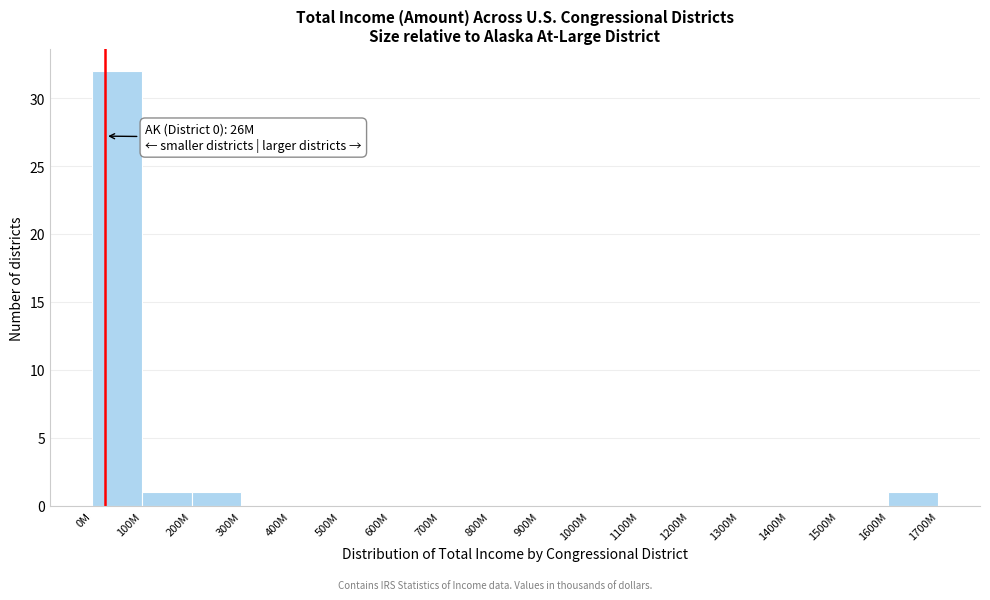

Reading left to right, transcribe all the data shown in this chart.

0M=32	100M=1	200M=1	300M=0	400M=0	500M=0	600M=0	700M=0	800M=0	900M=0	1000M=0	1100M=0	1200M=0	1300M=0	1400M=0	1500M=0	1600M=1